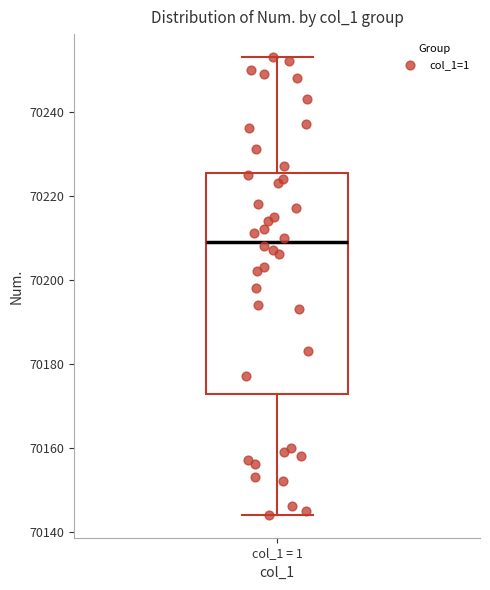

Read this box plot against the y-axis: the position of the median line, the range covered by the box, and the ends of both whiskers. The values are not printed on the chart, so give them approximately, as read against the axis.

median 70210, box 70172 to 70226, whiskers 70144 to 70254